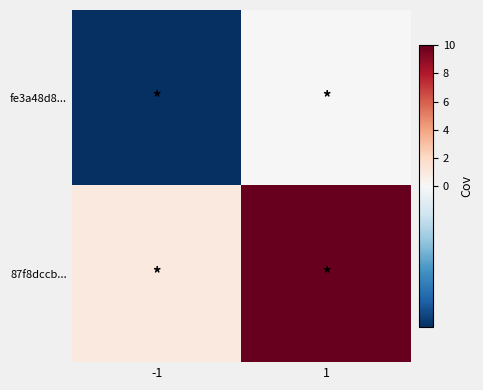

What is the minimum value shown in the chart?

-1